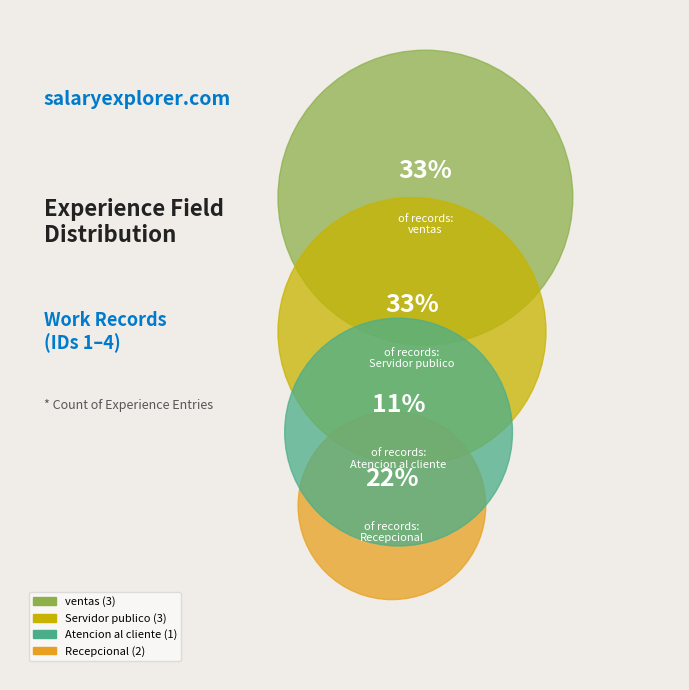

To the nearest percent, what is the average slice percentage?

25%